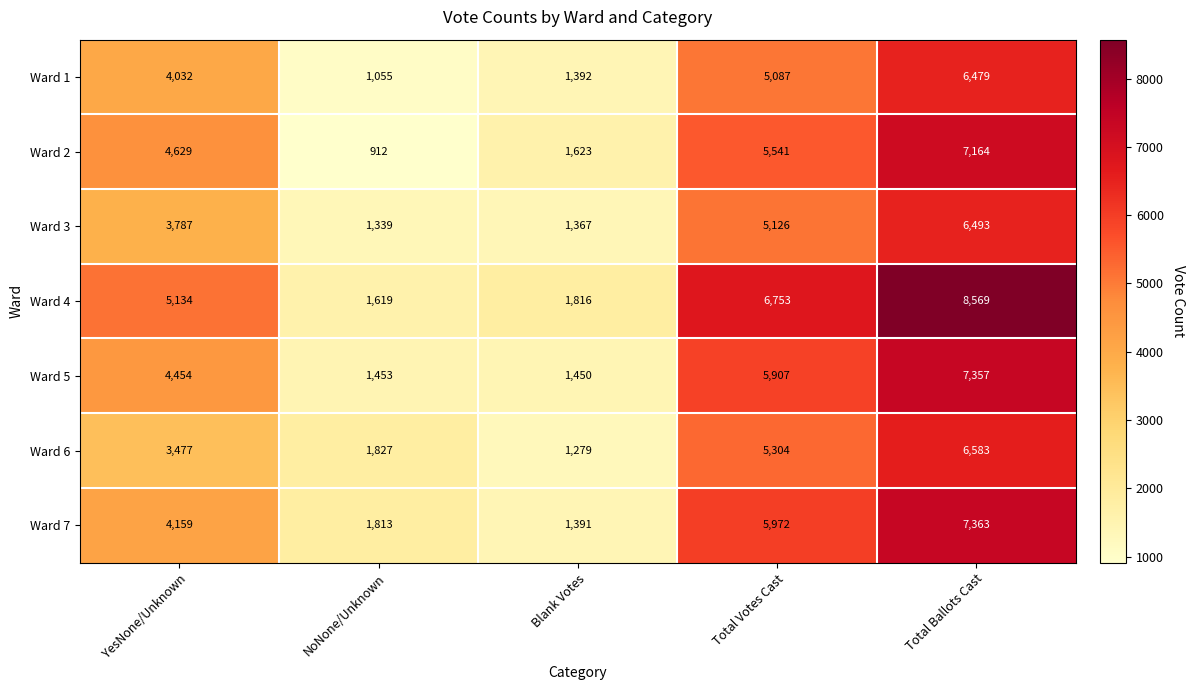

What is the difference between the Ward 6 values at Total Ballots Cast and Total Votes Cast?

1279